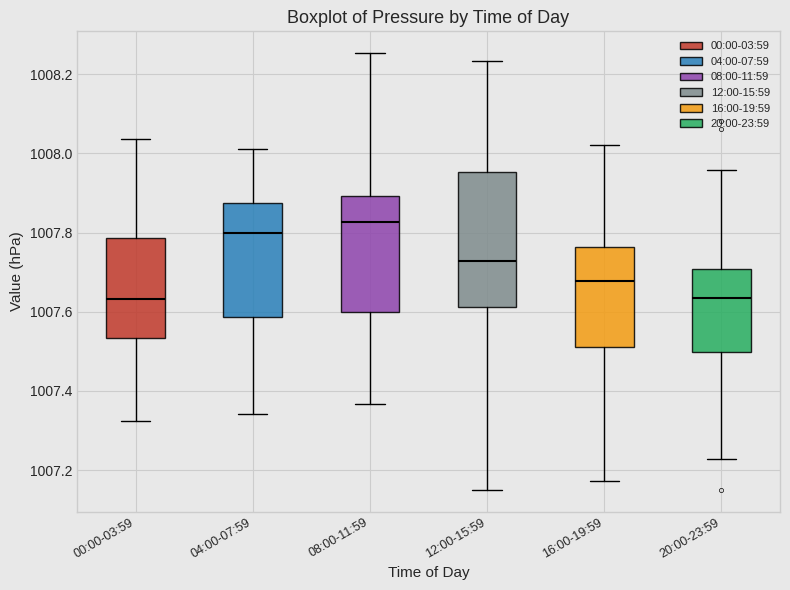

Reading left to right, read every box against the y-axis: the position of its median line, the range the box covers, and the ends of its whiskers. The values are not printed on the chart, so give them approximately, as read against the axis.

00:00-03:59: median 1007.64, box 1007.54 to 1007.78, whiskers 1007.32 to 1008.04
04:00-07:59: median 1007.80, box 1007.58 to 1007.88, whiskers 1007.34 to 1008.02
08:00-11:59: median 1007.82, box 1007.60 to 1007.90, whiskers 1007.36 to 1008.26
12:00-15:59: median 1007.72, box 1007.62 to 1007.96, whiskers 1007.14 to 1008.24
16:00-19:59: median 1007.68, box 1007.50 to 1007.76, whiskers 1007.18 to 1008.02
20:00-23:59: median 1007.64, box 1007.50 to 1007.70, whiskers 1007.22 to 1007.96